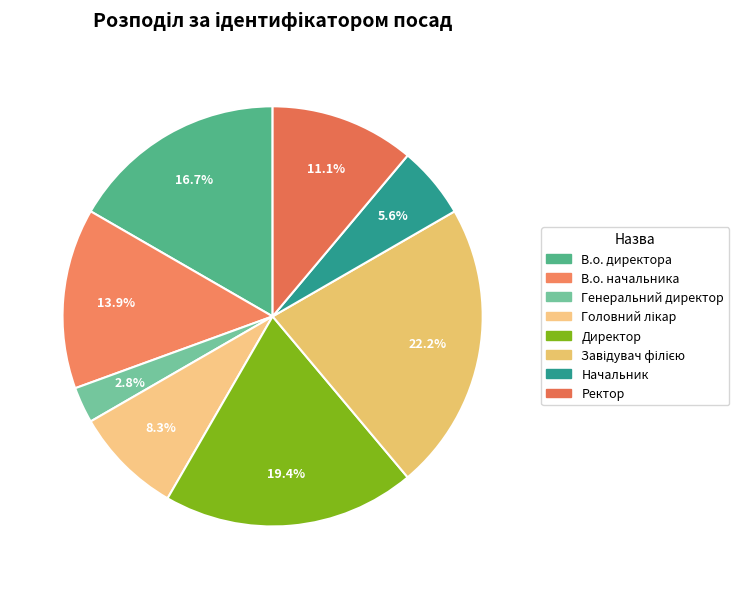

Count the number of slices in the pie.

8